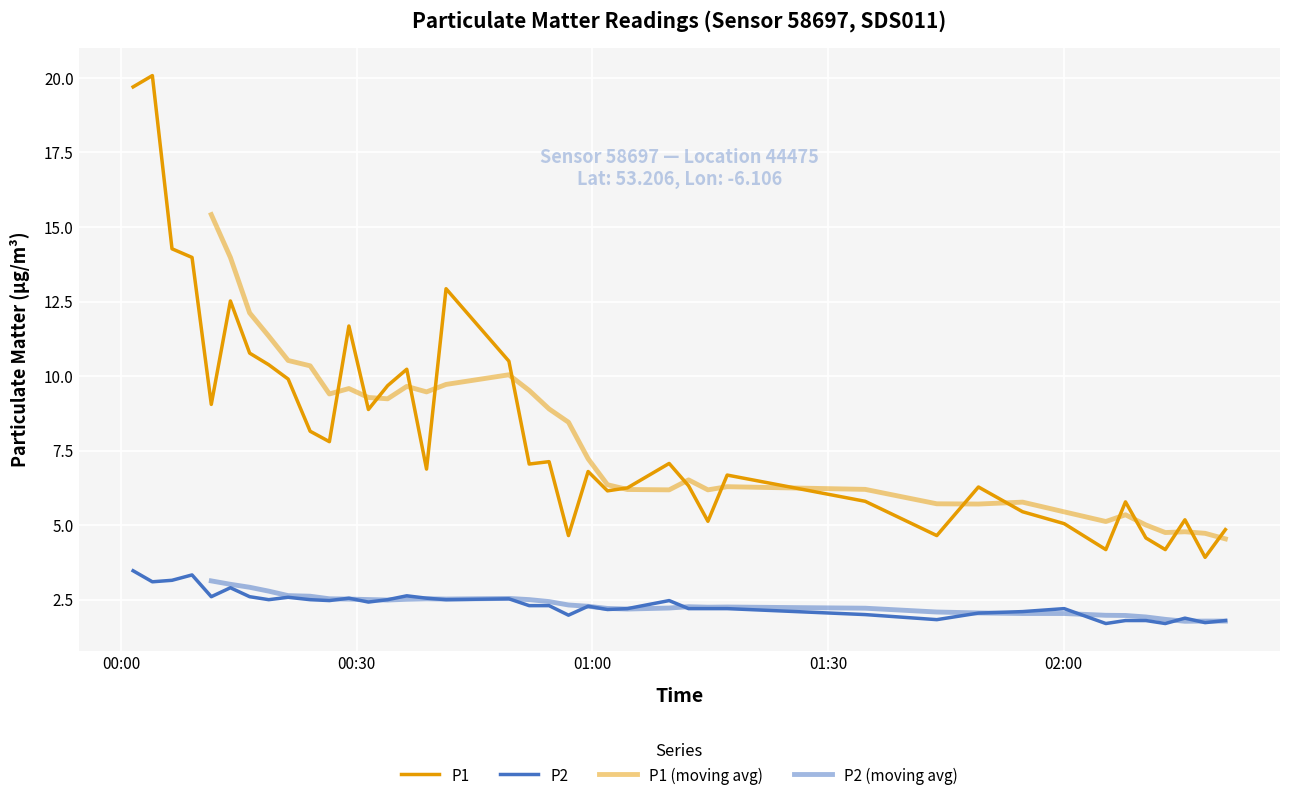

True or false: P2 and P1 intersect in this chart.

False